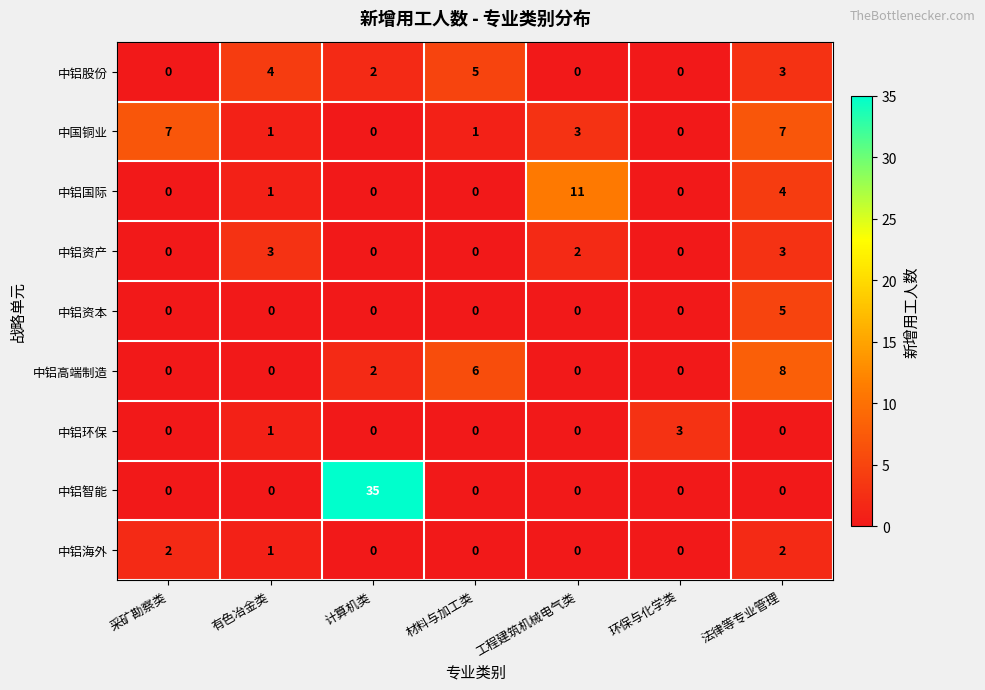

Which category has the highest value in the 中铝资本 series?

法律等专业管理